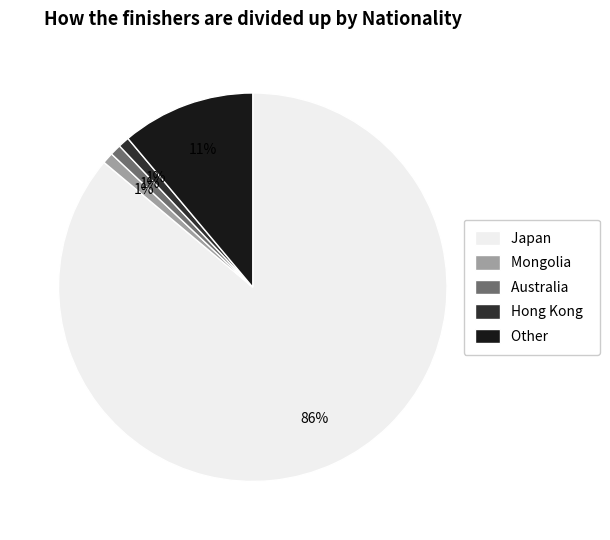

How many segments does this pie chart have?

5